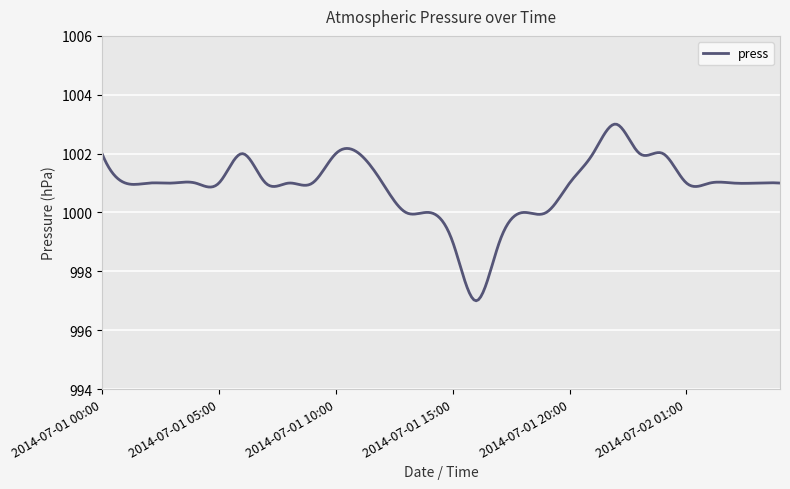

What is the difference between the maximum and minimum values?

6.0